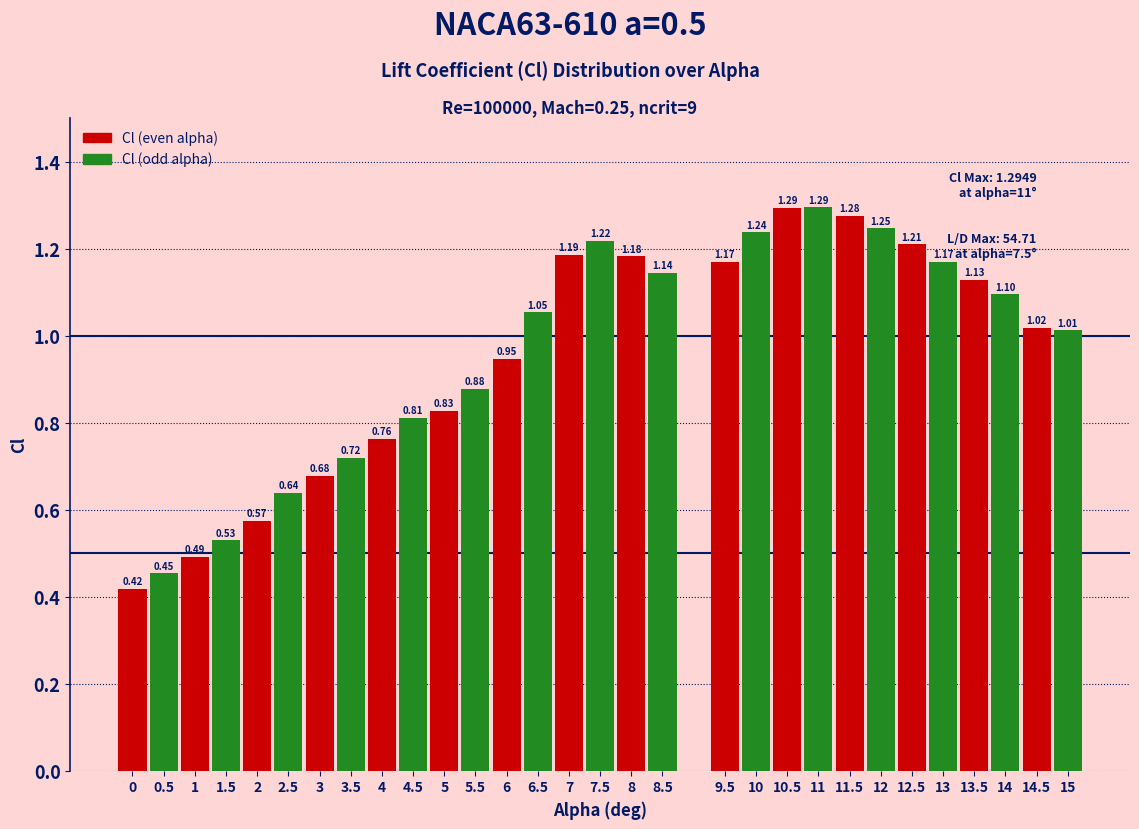

What is the sum of the values at 2 and 8?

1.8